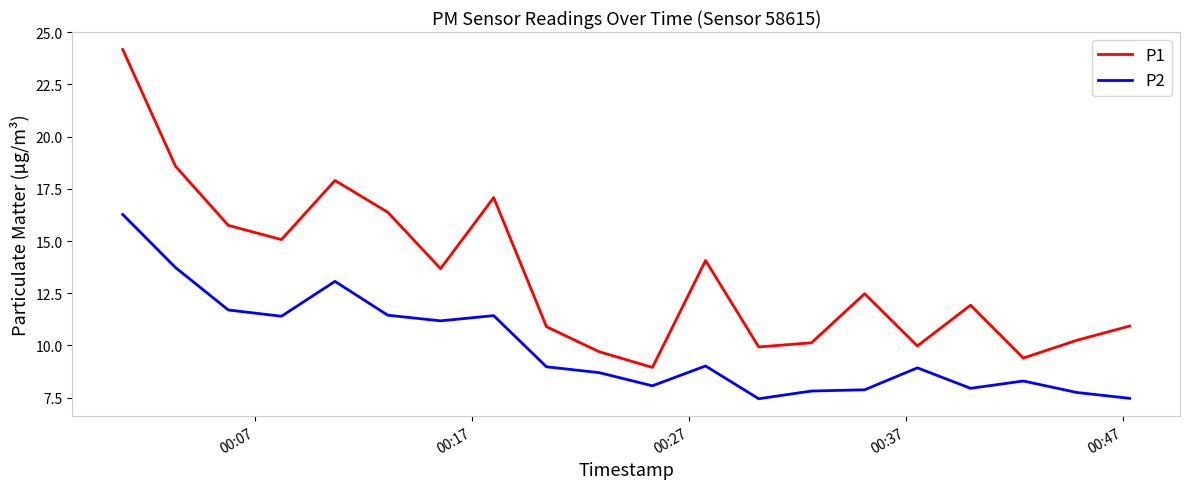

Which series has the widest spread of values?

P1